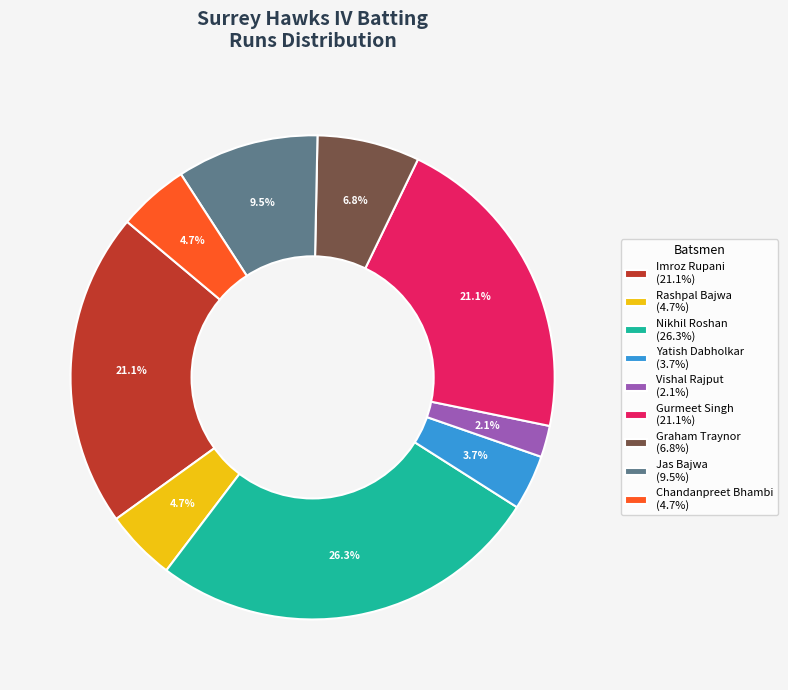

Between Gurmeet Singh (21.1%) and Chandanpreet Bhambi (4.7%), which is larger?

Gurmeet Singh (21.1%)